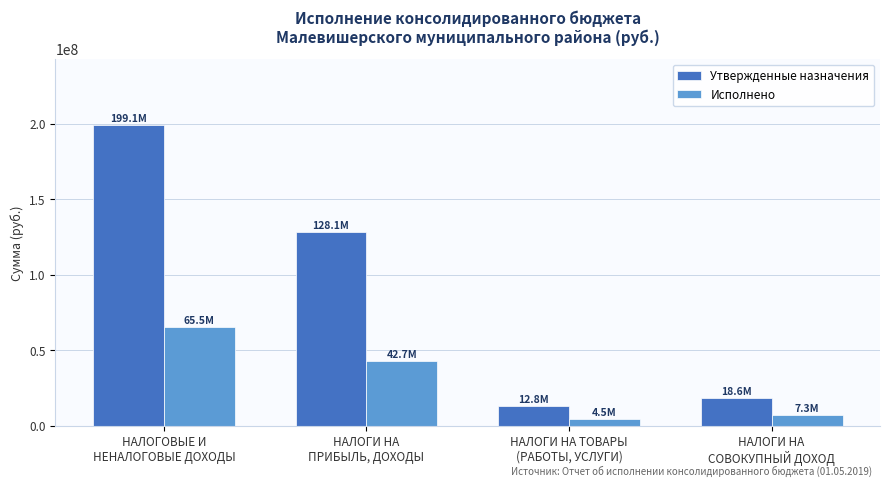

At which category is the sum across all series the highest?

НАЛОГОВЫЕ И
НЕНАЛОГОВЫЕ ДОХОДЫ